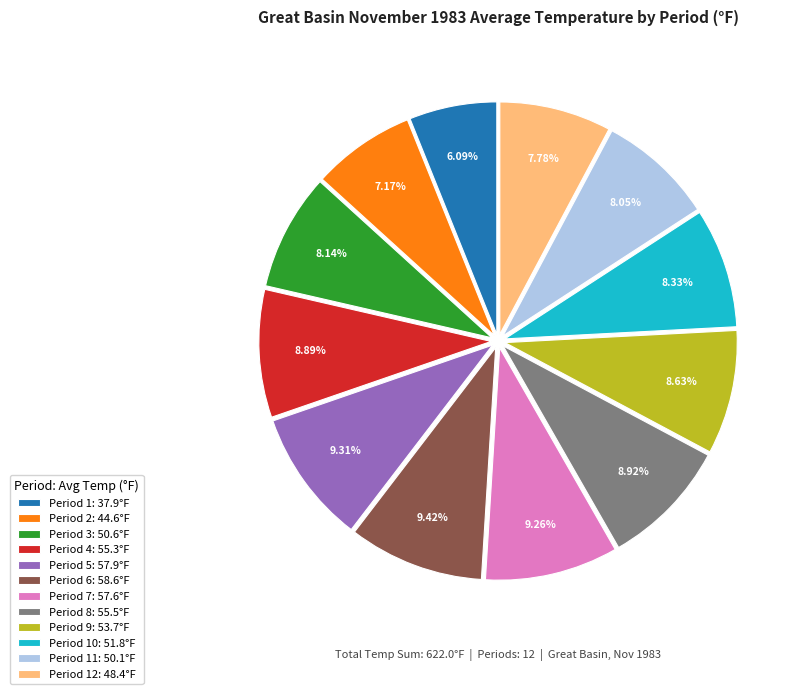

What is the ratio of the value at Period 6: 58.6°F to the value at Period 10: 51.8°F?

1.1